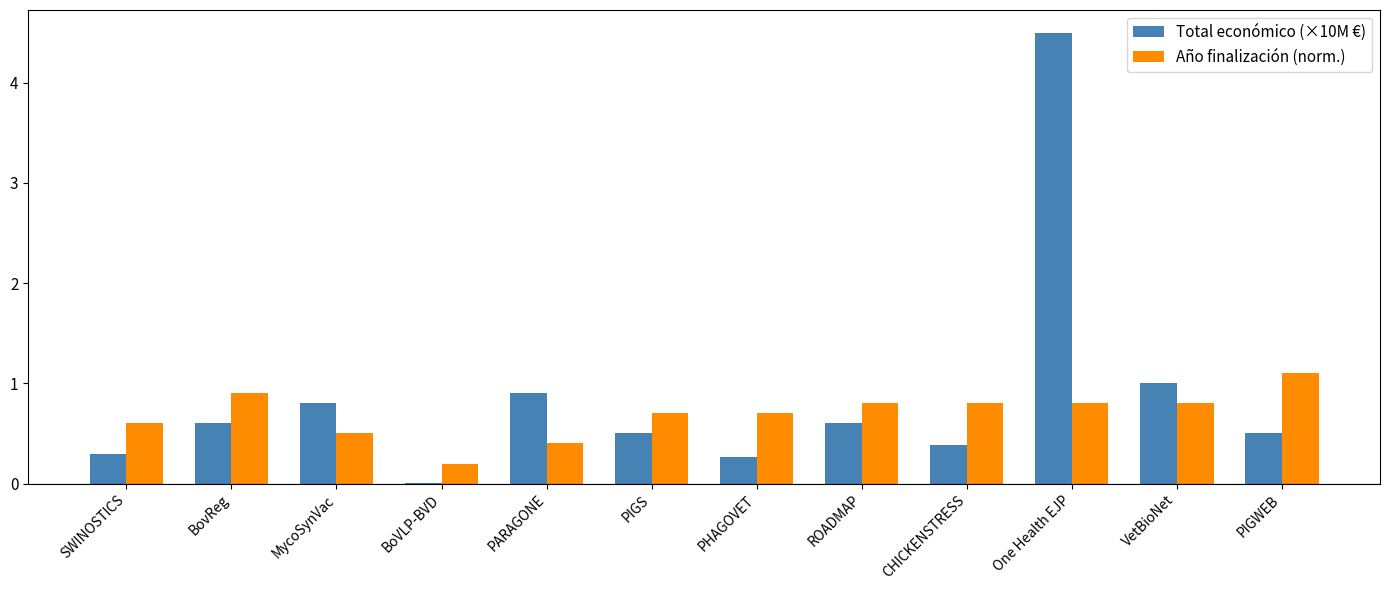

What is the approximate value of Total económico (×10M €) at ROADMAP?

0.6